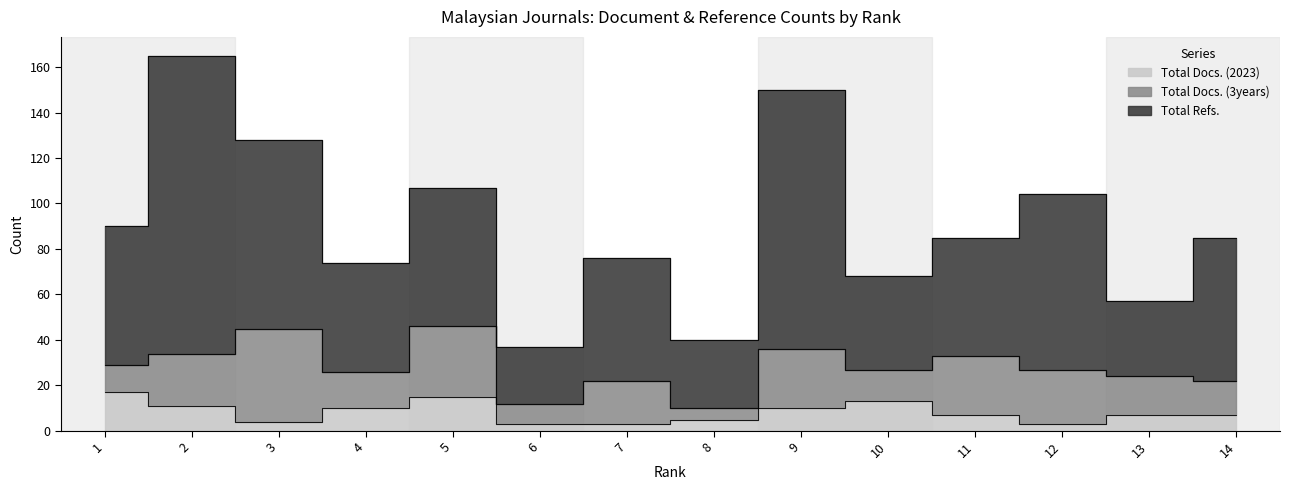

True or false: Total Docs. (3years) and Total Refs. intersect in this chart.

False